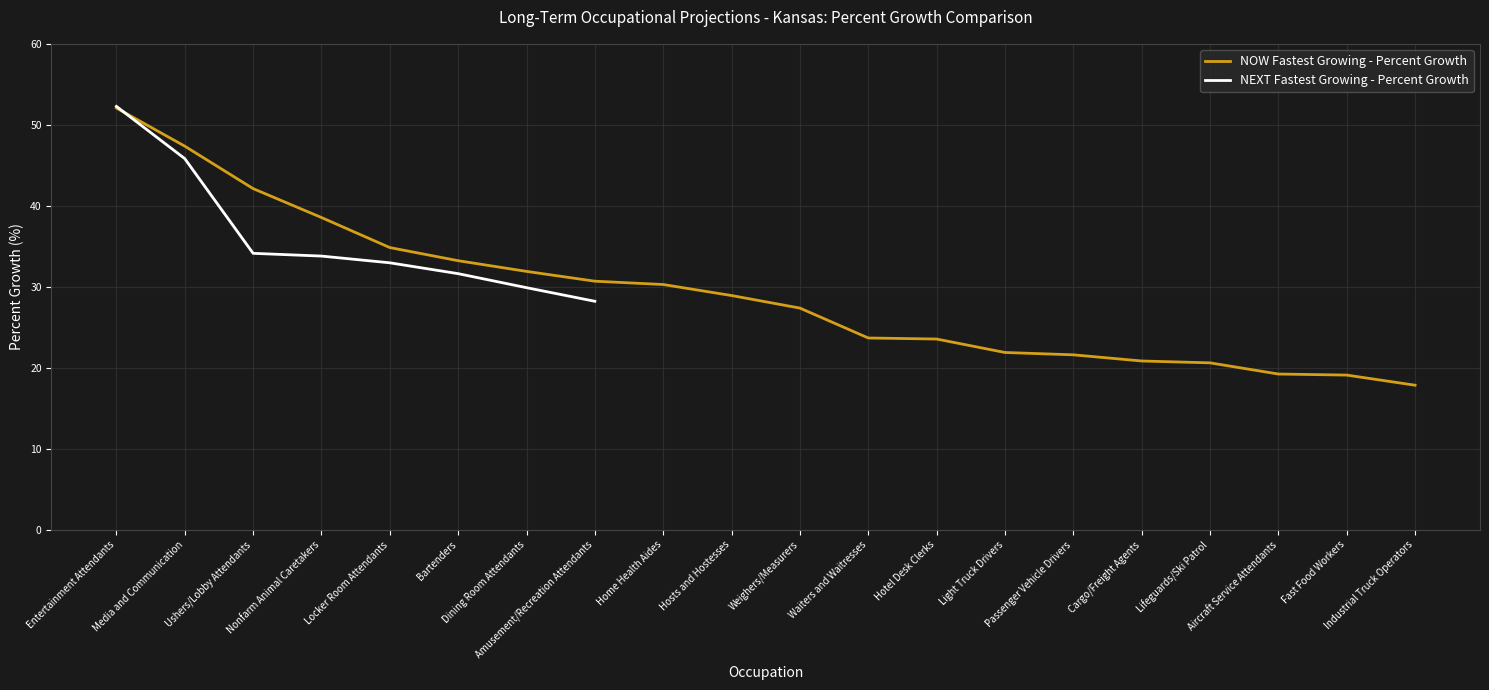

Where is the data nearest to the value 34?

Bartenders